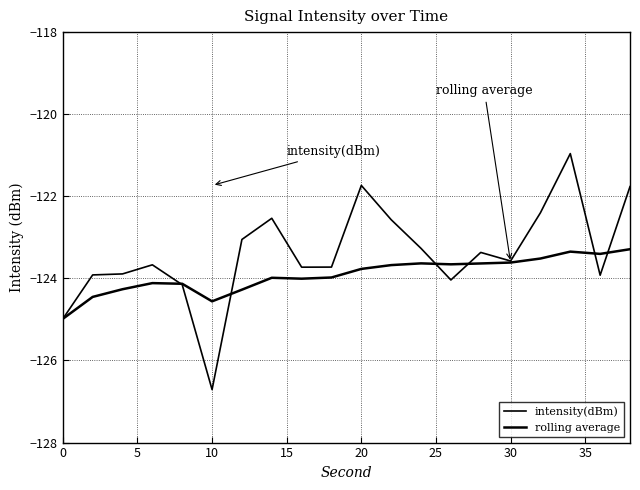

What is the sum of all intensity(dBm) values?

-2468.0